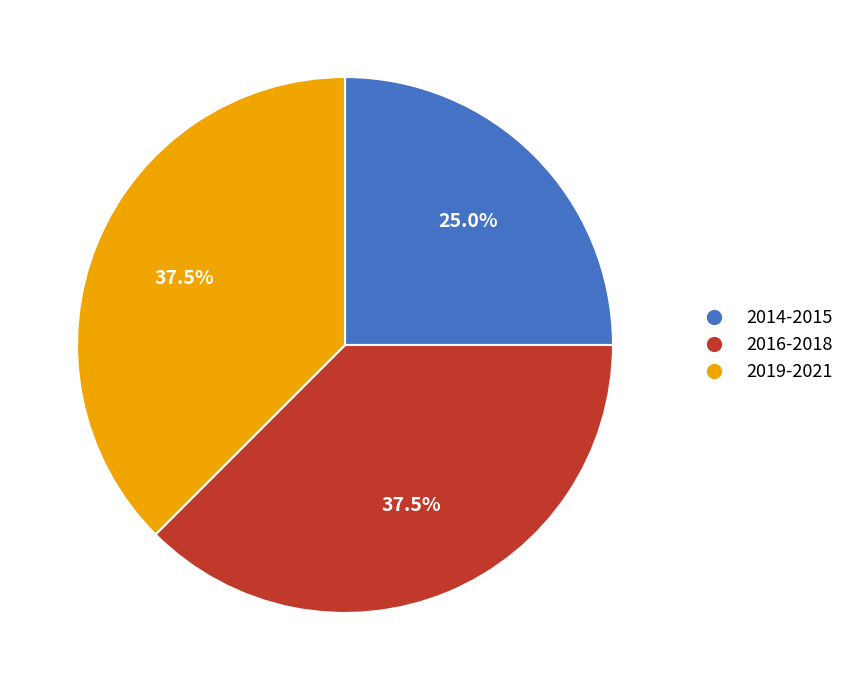

How many slices are in this pie chart?

3